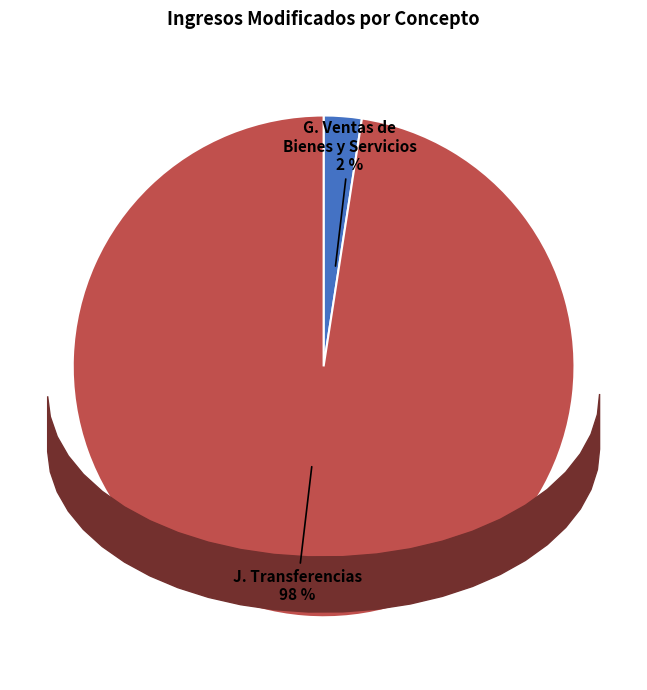

Combined, do J. Transferencias and G. Ingresos por Ventas de Bienes y Servicios account for over 50%?

Yes